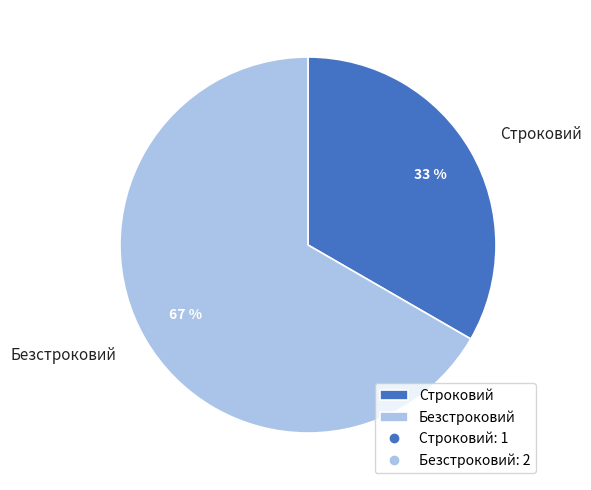

True or false: Строковий accounts for 41% of the total.

False